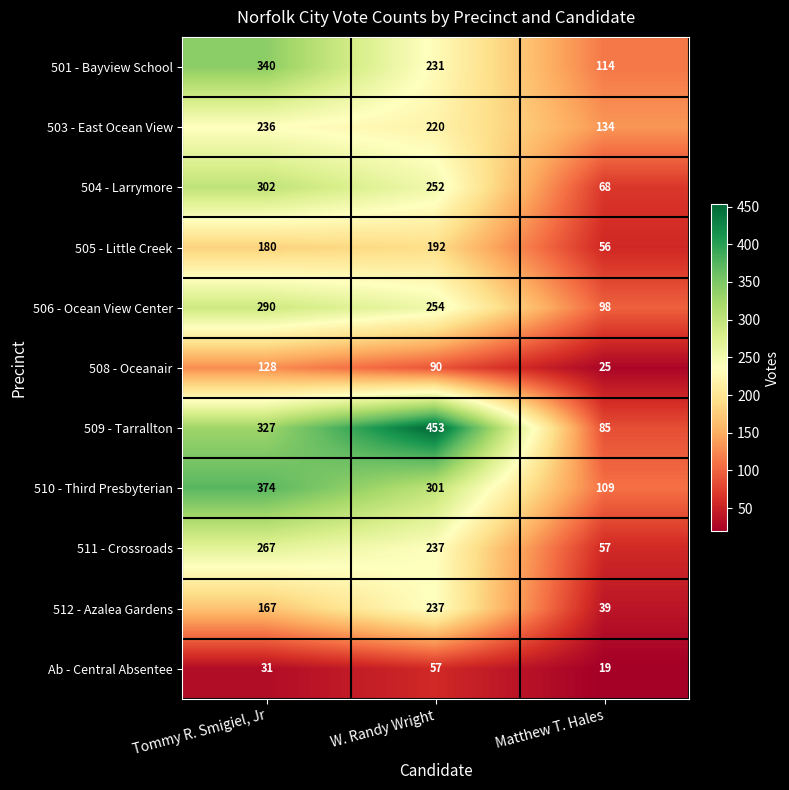

What is the sum of the 503 - East Ocean View values at Matthew T. Hales and W. Randy Wright?

354